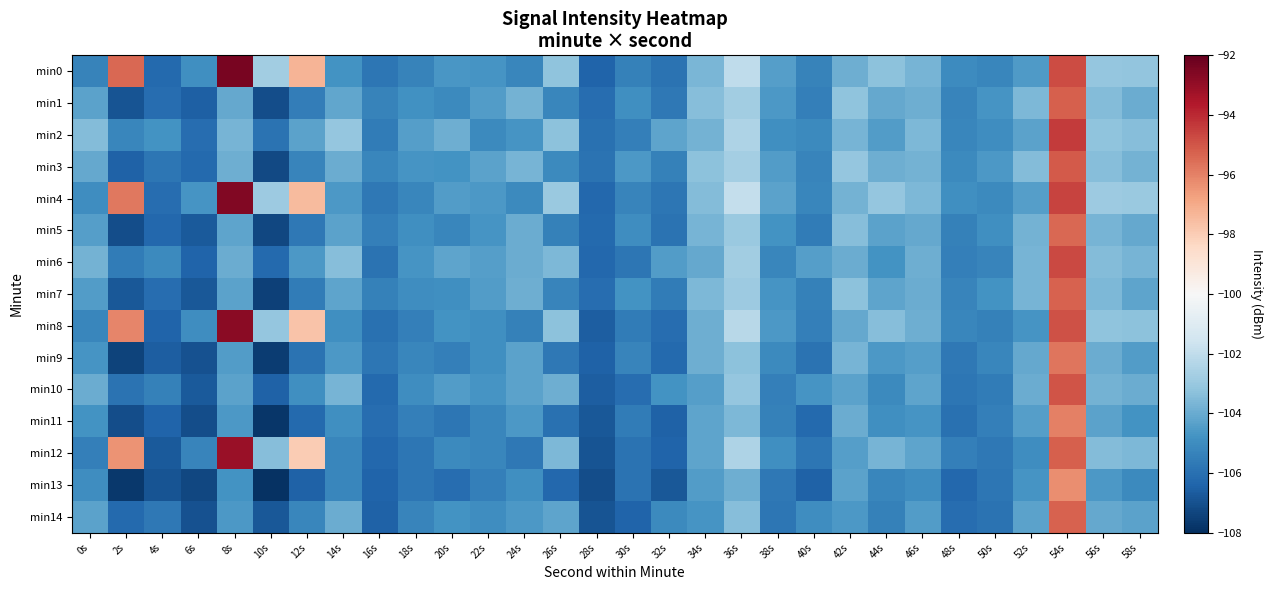

Reading left to right, list all the values displayed in this chart.

min0: 0s=-105.3	2s=-95.4	4s=-106.2	6s=-104.9	8s=-92.4	10s=-102.8	12s=-97.3	14s=-104.8	16s=-105.8	18s=-105.4	20s=-104.7	22s=-104.7	24s=-105.2	26s=-103.2	28s=-106.4	30s=-105.4	32s=-105.9	34s=-103.7	36s=-102.1	38s=-104.4	40s=-105.3	42s=-103.9	44s=-103.3	46s=-103.7	48s=-105.0	50s=-105.2	52s=-104.6	54s=-94.8	56s=-103.1	58s=-103.1
min1: 0s=-104.3	2s=-106.9	4s=-106.1	6s=-106.6	8s=-104.1	10s=-107.1	12s=-105.5	14s=-104.1	16s=-105.3	18s=-104.8	20s=-105.1	22s=-104.5	24s=-103.8	26s=-105.2	28s=-106.1	30s=-104.9	32s=-105.7	34s=-103.4	36s=-102.8	38s=-104.6	40s=-105.5	42s=-103.2	44s=-104.1	46s=-103.9	48s=-105.3	50s=-104.7	52s=-103.6	54s=-95.2	56s=-103.5	58s=-104.0
min2: 0s=-103.5	2s=-105.2	4s=-104.8	6s=-106.1	8s=-103.7	10s=-105.9	12s=-104.3	14s=-103.1	16s=-105.6	18s=-104.4	20s=-103.9	22s=-105.1	24s=-104.7	26s=-103.3	28s=-106.0	30s=-105.5	32s=-104.2	34s=-103.8	36s=-102.5	38s=-104.9	40s=-105.1	42s=-103.7	44s=-104.5	46s=-103.6	48s=-105.2	50s=-105.0	52s=-104.3	54s=-94.4	56s=-103.2	58s=-103.4
min3: 0s=-104.1	2s=-106.5	4s=-105.8	6s=-106.2	8s=-103.9	10s=-107.2	12s=-105.3	14s=-104.0	16s=-105.2	18s=-104.7	20s=-104.8	22s=-104.3	24s=-103.7	26s=-105.1	28s=-105.9	30s=-104.6	32s=-105.4	34s=-103.3	36s=-102.7	38s=-104.5	40s=-105.3	42s=-103.1	44s=-103.9	46s=-103.8	48s=-105.1	50s=-104.6	52s=-103.5	54s=-95.1	56s=-103.4	58s=-103.8
min4: 0s=-105.0	2s=-95.8	4s=-106.1	6s=-104.7	8s=-92.6	10s=-102.9	12s=-97.5	14s=-104.6	16s=-105.7	18s=-105.2	20s=-104.5	22s=-104.6	24s=-105.1	26s=-103.0	28s=-106.3	30s=-105.3	32s=-105.8	34s=-103.5	36s=-101.9	38s=-104.3	40s=-105.2	42s=-103.8	44s=-103.1	46s=-103.6	48s=-104.9	50s=-105.1	52s=-104.4	54s=-94.6	56s=-102.9	58s=-103.0
min5: 0s=-104.4	2s=-107.1	4s=-106.3	6s=-106.7	8s=-104.2	10s=-107.3	12s=-105.7	14s=-104.3	16s=-105.5	18s=-104.9	20s=-105.2	22s=-104.7	24s=-104.0	26s=-105.4	28s=-106.2	30s=-105.0	32s=-105.9	34s=-103.7	36s=-103.0	38s=-104.8	40s=-105.6	42s=-103.4	44s=-104.3	46s=-104.1	48s=-105.4	50s=-104.9	52s=-103.8	54s=-95.4	56s=-103.7	58s=-104.1
min6: 0s=-103.8	2s=-105.6	4s=-105.1	6s=-106.4	8s=-104.0	10s=-106.2	12s=-104.6	14s=-103.4	16s=-105.9	18s=-104.7	20s=-104.2	22s=-104.4	24s=-104.0	26s=-103.6	28s=-106.3	30s=-105.8	32s=-104.5	34s=-104.1	36s=-102.8	38s=-105.2	40s=-104.4	42s=-104.0	44s=-104.8	46s=-103.9	48s=-105.5	50s=-105.3	52s=-103.7	54s=-94.7	56s=-103.5	58s=-103.7
min7: 0s=-104.5	2s=-106.8	4s=-106.1	6s=-106.8	8s=-104.3	10s=-107.5	12s=-105.6	14s=-104.2	16s=-105.4	18s=-105.0	20s=-104.9	22s=-104.5	24s=-103.9	26s=-105.3	28s=-106.1	30s=-104.8	32s=-105.6	34s=-103.6	36s=-102.9	38s=-104.7	40s=-105.4	42s=-103.3	44s=-104.2	46s=-104.0	48s=-105.3	50s=-104.8	52s=-103.7	54s=-95.3	56s=-103.6	58s=-104.2
min8: 0s=-105.2	2s=-96.1	4s=-106.4	6s=-105.0	8s=-92.8	10s=-103.1	12s=-97.7	14s=-104.9	16s=-106.0	18s=-105.5	20s=-104.8	22s=-104.9	24s=-105.4	26s=-103.3	28s=-106.6	30s=-105.6	32s=-106.1	34s=-103.9	36s=-102.2	38s=-104.6	40s=-105.5	42s=-104.1	44s=-103.4	46s=-103.9	48s=-105.2	50s=-105.4	52s=-104.7	54s=-94.9	56s=-103.2	58s=-103.3
min9: 0s=-104.7	2s=-107.4	4s=-106.6	6s=-107.0	8s=-104.5	10s=-107.6	12s=-105.9	14s=-104.6	16s=-105.8	18s=-105.2	20s=-105.5	22s=-104.9	24s=-104.3	26s=-105.7	28s=-106.5	30s=-105.3	32s=-106.2	34s=-103.9	36s=-103.3	38s=-105.1	40s=-105.9	42s=-103.7	44s=-104.6	46s=-104.4	48s=-105.7	50s=-105.2	52s=-104.1	54s=-95.7	56s=-104.0	58s=-104.5
min10: 0s=-104.0	2s=-105.9	4s=-105.4	6s=-106.7	8s=-104.3	10s=-106.5	12s=-104.9	14s=-103.7	16s=-106.2	18s=-105.0	20s=-104.5	22s=-104.7	24s=-104.3	26s=-103.9	28s=-106.6	30s=-106.1	32s=-104.8	34s=-104.4	36s=-103.1	38s=-105.5	40s=-104.7	42s=-104.3	44s=-105.1	46s=-104.2	48s=-105.8	50s=-105.6	52s=-104.0	54s=-95.0	56s=-103.8	58s=-104.0
min11: 0s=-104.8	2s=-107.1	4s=-106.4	6s=-107.1	8s=-104.6	10s=-107.8	12s=-106.2	14s=-104.9	16s=-106.1	18s=-105.5	20s=-105.8	22s=-105.2	24s=-104.6	26s=-106.0	28s=-106.8	30s=-105.6	32s=-106.5	34s=-104.2	36s=-103.6	38s=-105.4	40s=-106.2	42s=-104.0	44s=-104.9	46s=-104.7	48s=-106.0	50s=-105.5	52s=-104.4	54s=-96.0	56s=-104.3	58s=-104.8
min12: 0s=-105.5	2s=-96.4	4s=-106.7	6s=-105.3	8s=-93.1	10s=-103.4	12s=-98.0	14s=-105.2	16s=-106.3	18s=-105.8	20s=-105.1	22s=-105.2	24s=-105.7	26s=-103.6	28s=-106.9	30s=-105.9	32s=-106.4	34s=-104.2	36s=-102.5	38s=-104.9	40s=-105.8	42s=-104.4	44s=-103.7	46s=-104.2	48s=-105.5	50s=-105.7	52s=-105.0	54s=-95.2	56s=-103.5	58s=-103.6
min13: 0s=-105.0	2s=-107.7	4s=-106.9	6s=-107.3	8s=-104.8	10s=-107.9	12s=-106.5	14s=-105.2	16s=-106.4	18s=-105.8	20s=-106.1	22s=-105.5	24s=-104.9	26s=-106.3	28s=-107.1	30s=-105.9	32s=-106.8	34s=-104.5	36s=-103.9	38s=-105.7	40s=-106.5	42s=-104.3	44s=-105.2	46s=-105.0	48s=-106.3	50s=-105.8	52s=-104.7	54s=-96.3	56s=-104.6	58s=-105.1
min14: 0s=-104.3	2s=-106.2	4s=-105.7	6s=-107.0	8s=-104.6	10s=-106.8	12s=-105.2	14s=-104.0	16s=-106.5	18s=-105.3	20s=-104.8	22s=-105.0	24s=-104.6	26s=-104.2	28s=-106.9	30s=-106.4	32s=-105.1	34s=-104.7	36s=-103.4	38s=-105.8	40s=-105.0	42s=-104.6	44s=-105.4	46s=-104.5	48s=-106.1	50s=-105.9	52s=-104.3	54s=-95.3	56s=-104.1	58s=-104.3